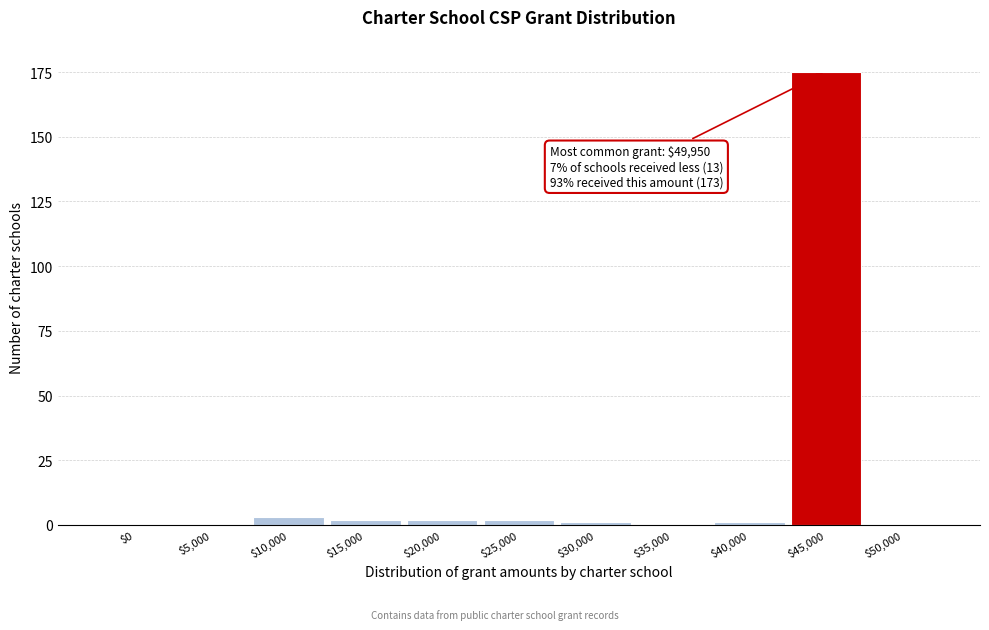

Which category has the highest value across all series?

$45,000